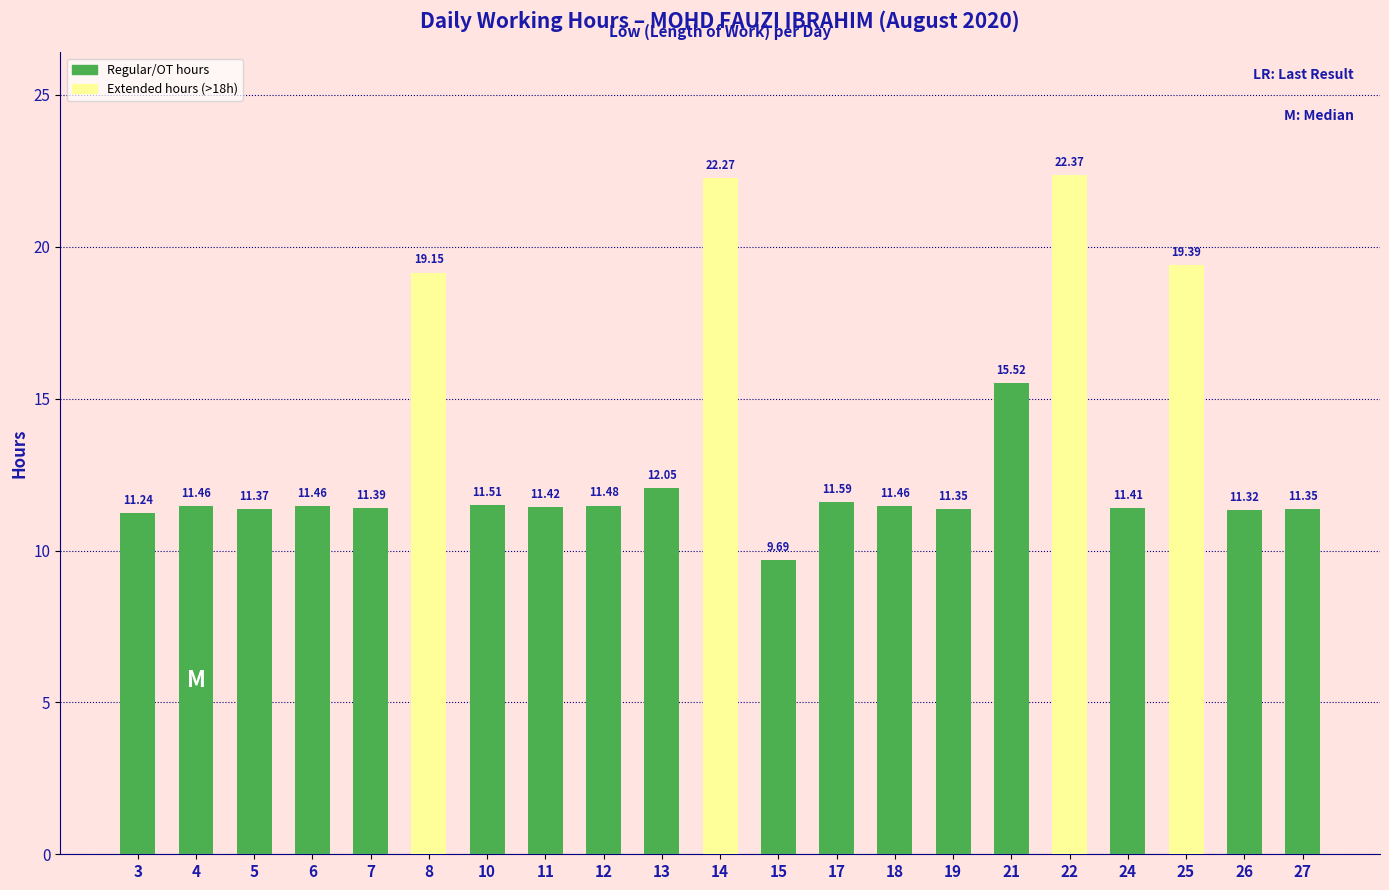

At which label is the value closest to 16?

21